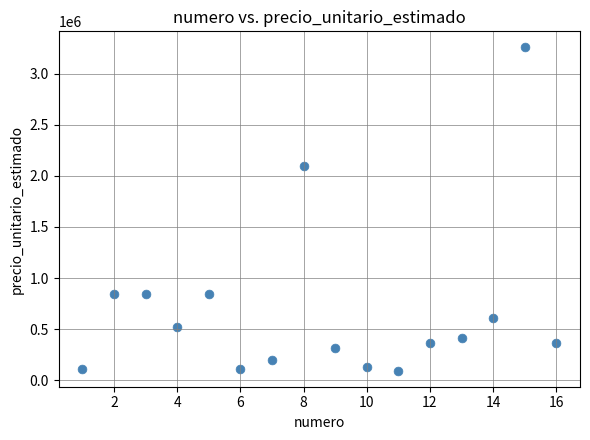

What Y value in the scatter plot is closest to 1674750?

2100000